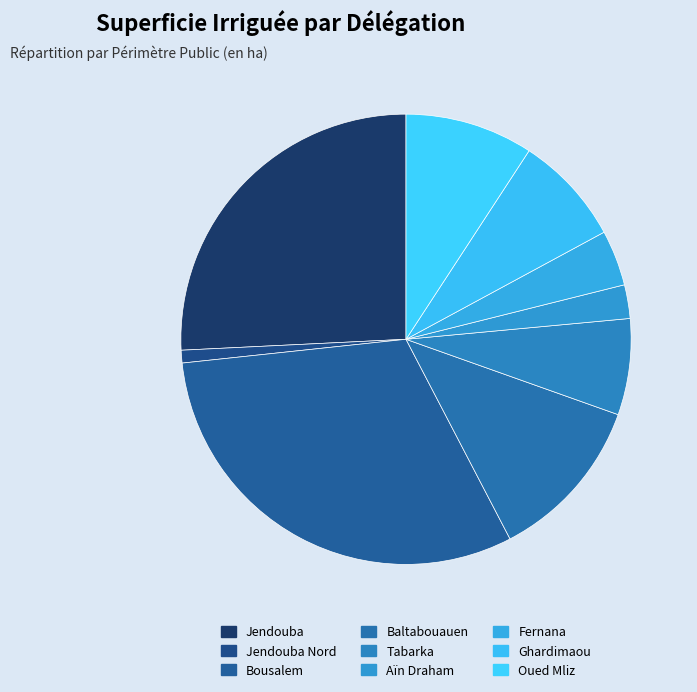

True or false: Bousalem accounts for 31% of the total.

True